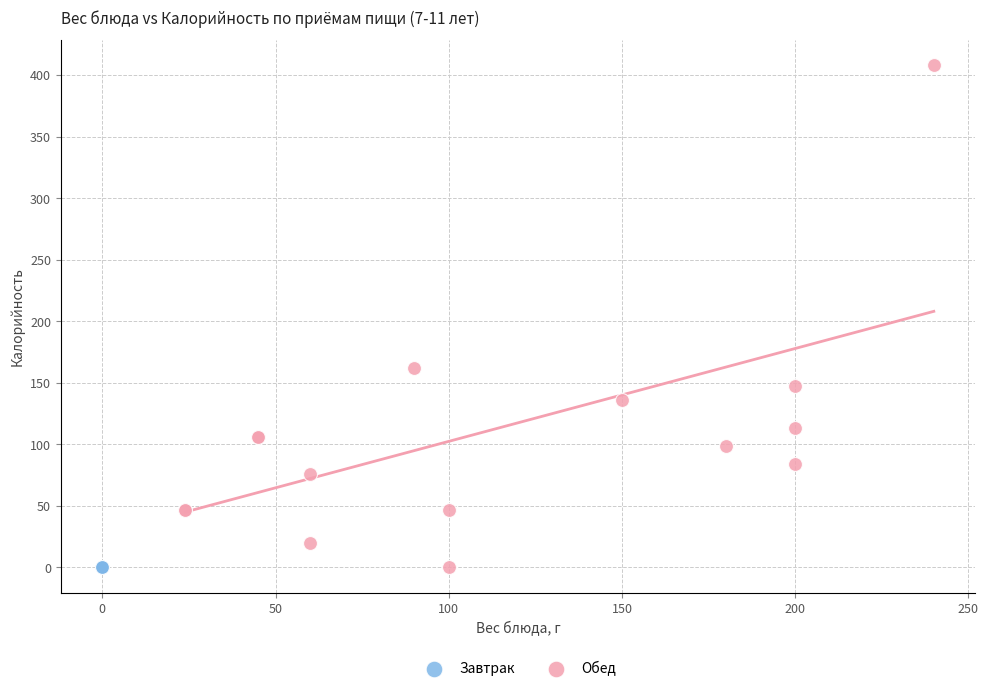

Which series contains the highest Y value?

Обед